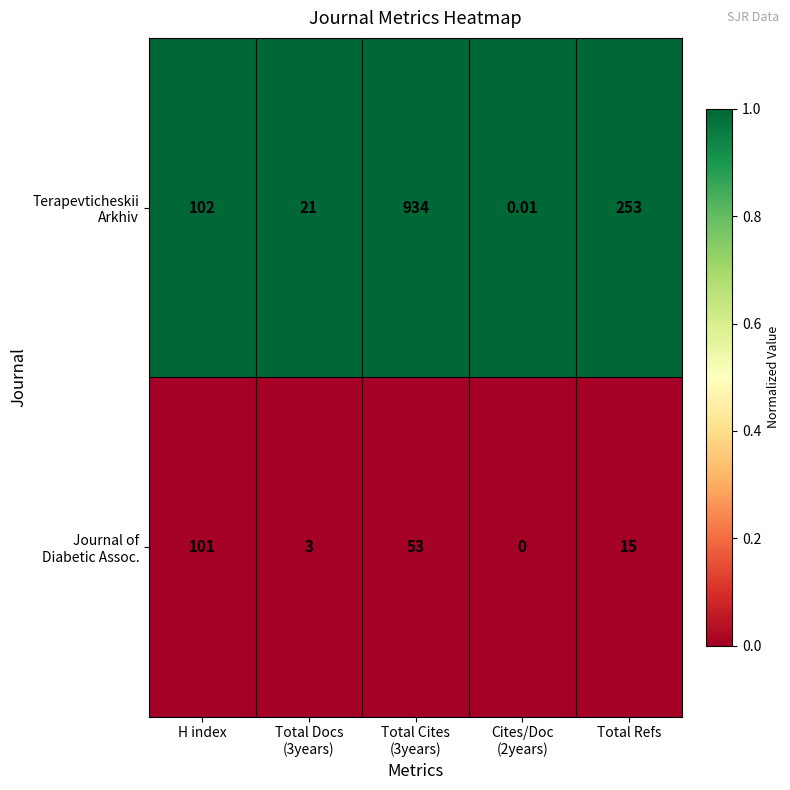

What is the total value across all series at Total Cites
(3years)?

987.0